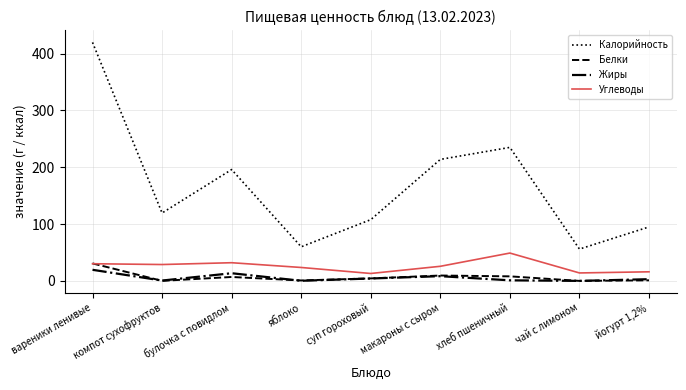

At which label does Калорийность reach its minimum?

чай с лимоном